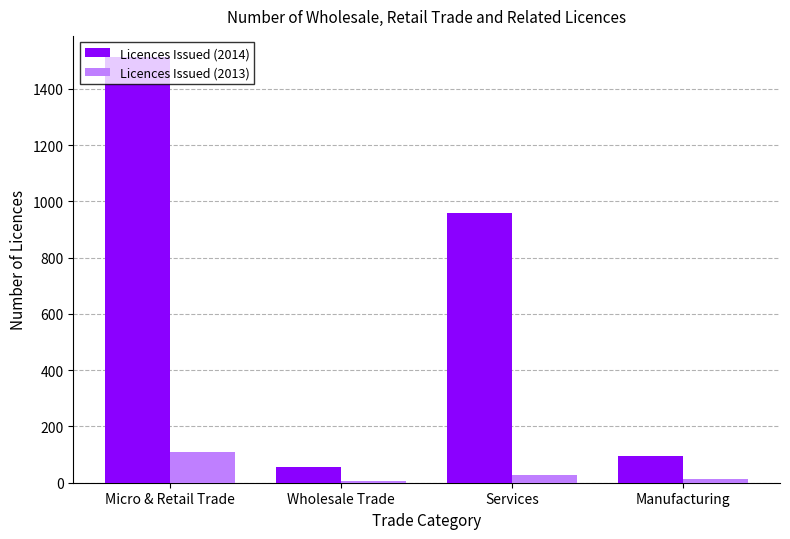

The Licences Issued (2013) series shows 29 at Services. True or false?

True